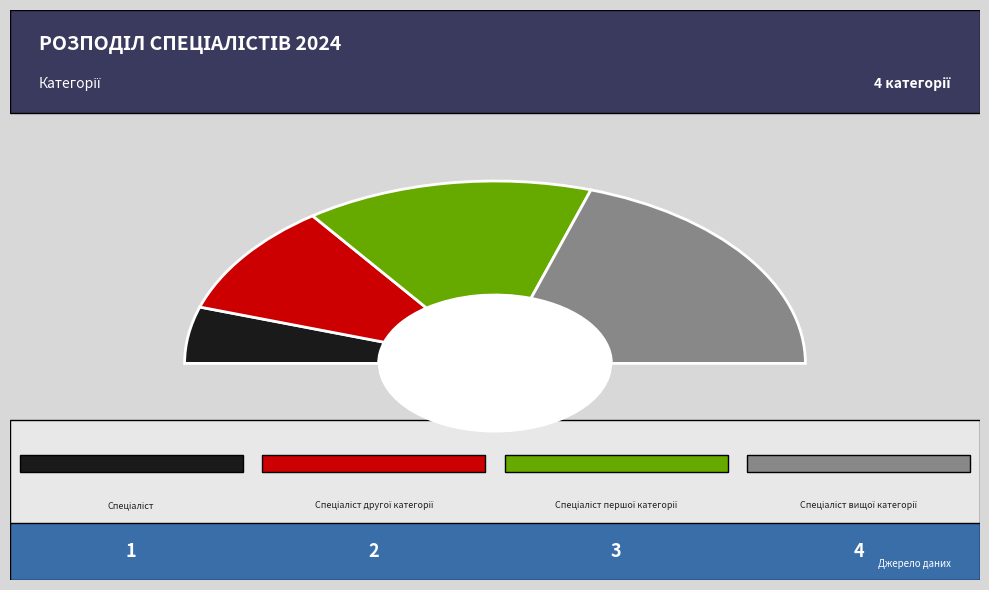

Rank the categories by value from highest to lowest.

Спеціаліст вищої категорії, Спеціаліст першої категорії, Спеціаліст другої категорії, Спеціаліст